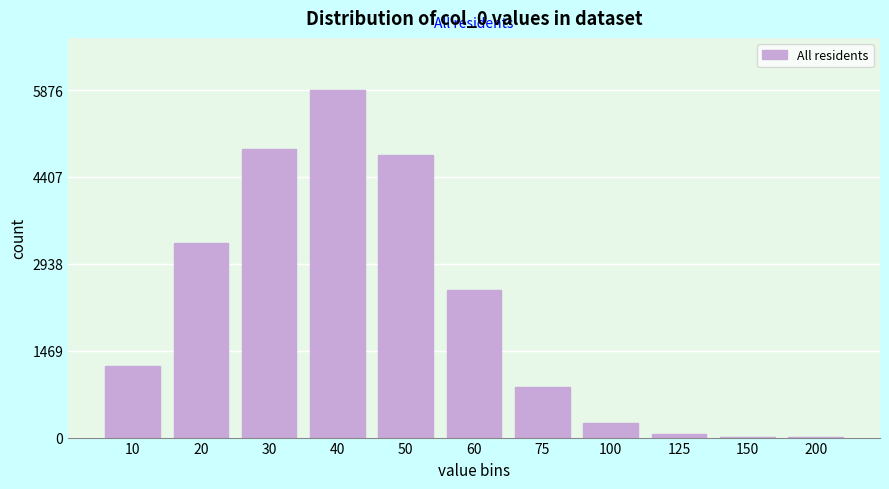

Approximately how many times larger is the value at 20 compared to 75?

3.9